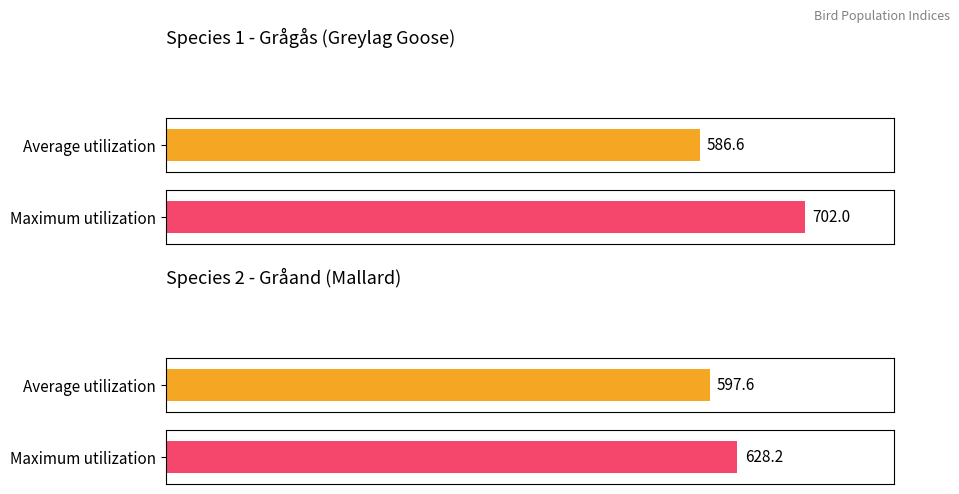

At which label is Average utilization closest to 605?

Gråand